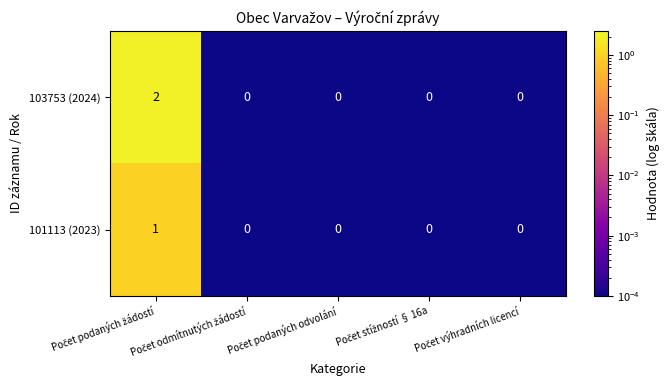

Count the 101113 (2023) values in the range 0 to 1.

5